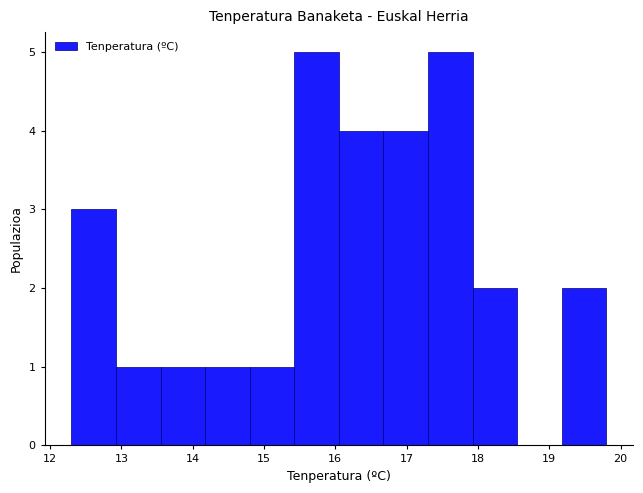

Reading left to right, transcribe this chart: for each bar, give the range it covers on the x-axis and its height. Neither the bar edges nor the heights are printed on the chart, so give them approximately, as read against the axes.

12.3 to 12.9: 3
12.9 to 13.6: 1
13.6 to 14.2: 1
14.2 to 14.8: 1
14.8 to 15.4: 1
15.4 to 16.1: 5
16.1 to 16.7: 4
16.7 to 17.3: 4
17.3 to 17.9: 5
17.9 to 18.6: 2
18.6 to 19.2: 0
19.2 to 19.8: 2